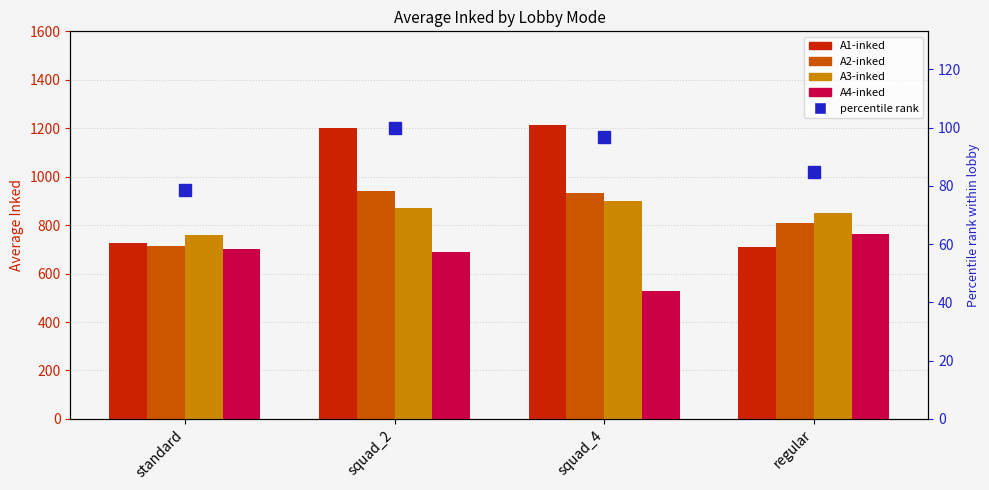

How many series are shown in this chart?

5